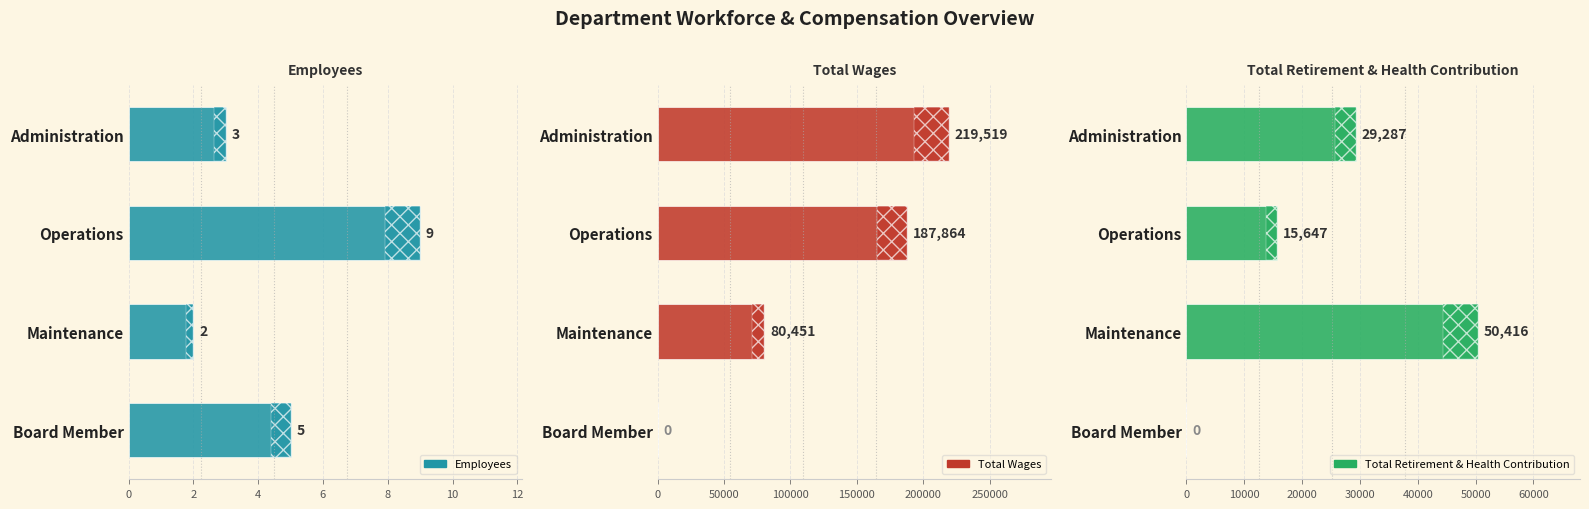

Which series has the widest spread of values?

Total Wages